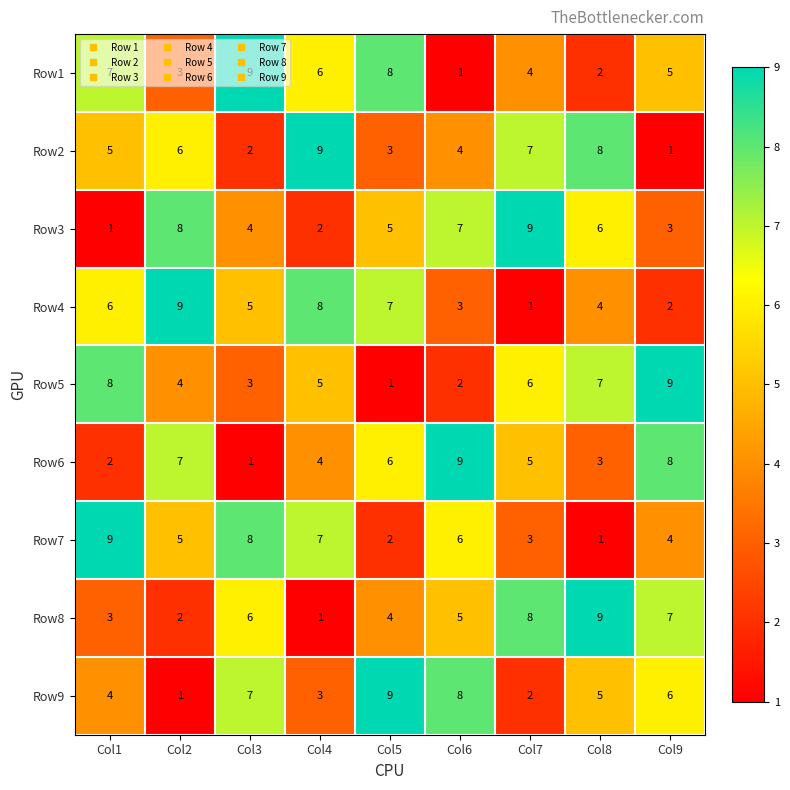

Is the value of Row5 at Col1 greater than the value of Row9 at Col1?

Yes